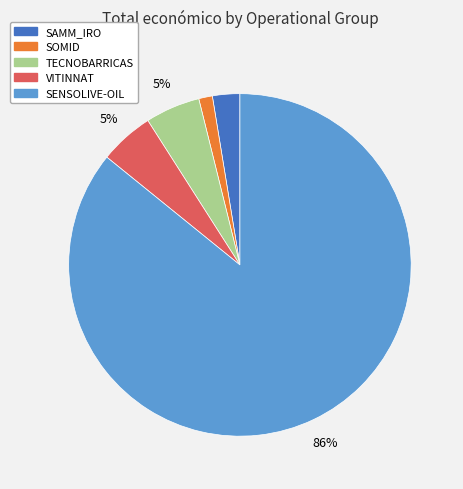

What is the majority slice?

SENSOLIVE-OIL